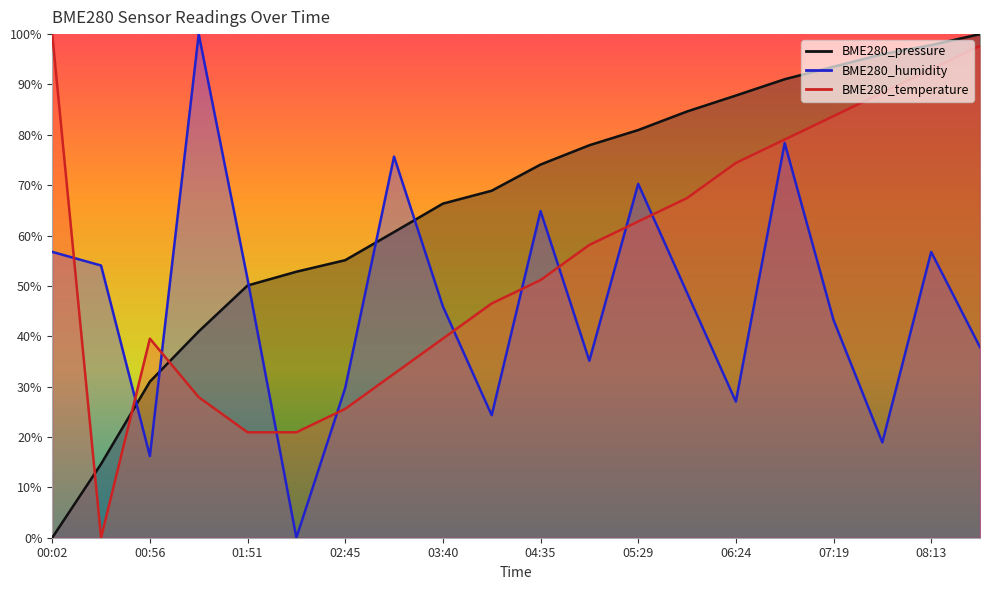

What is the label of the 4th point from the right?

07:19